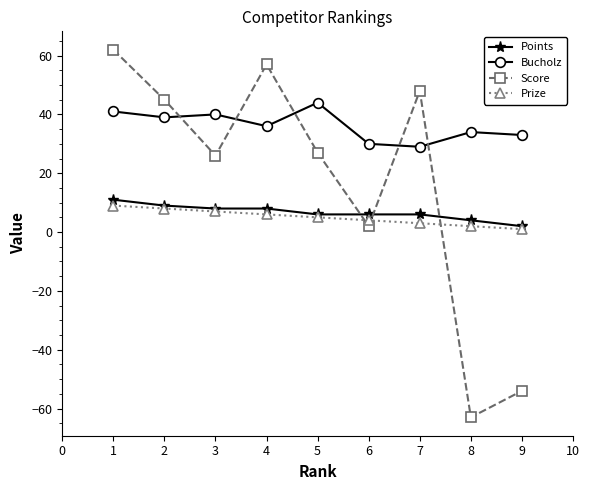

Which label corresponds to the smallest value in the chart?

8